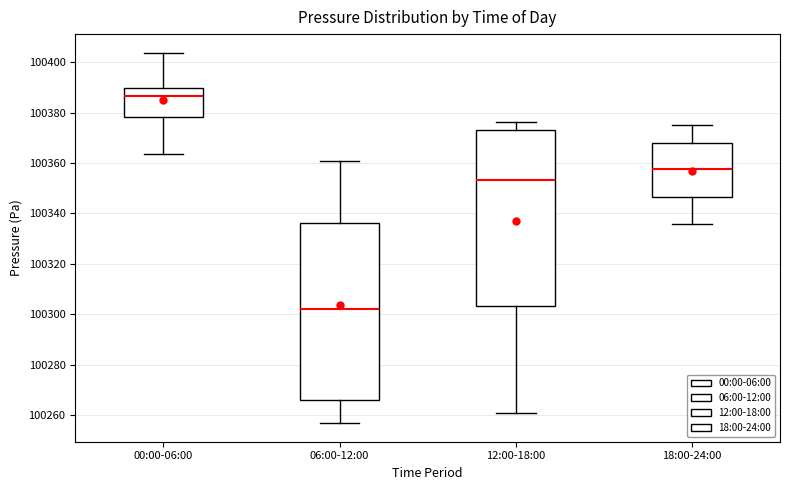

Where is the upper edge of the box for 18:00-24:00 on the y-axis? The values are not printed on the chart, so give them approximately, as read against the axis.

100368